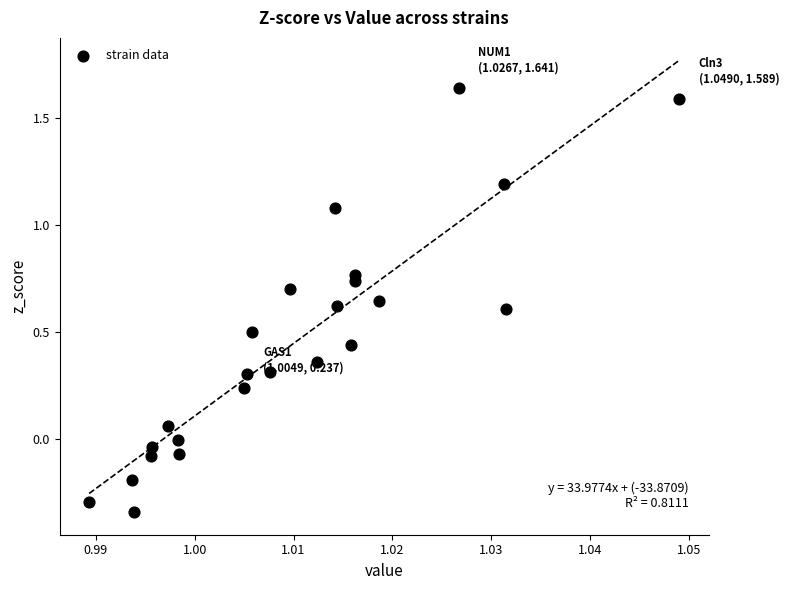

What is the range of Y values (max minus min)?

2.0